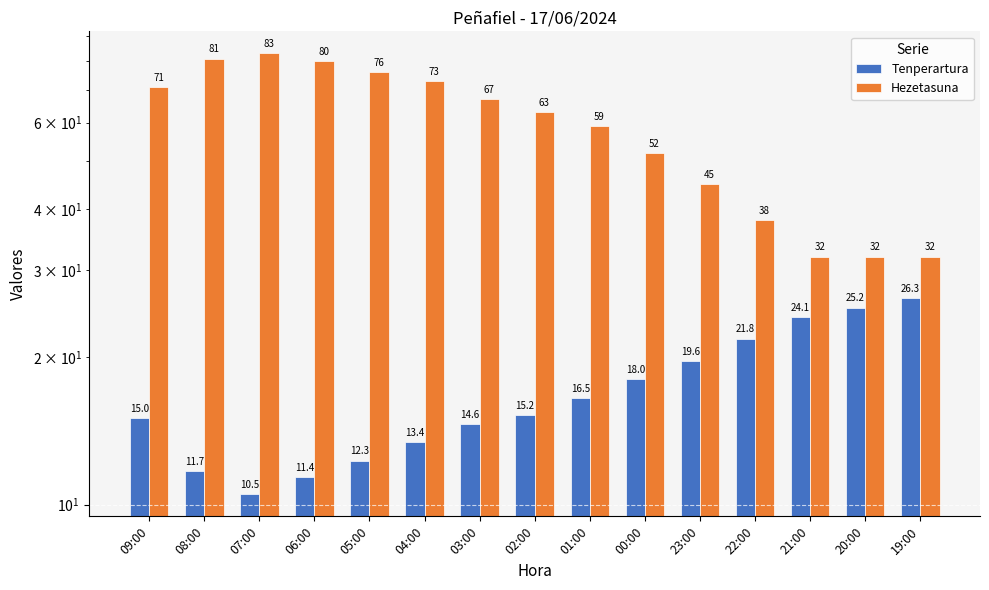

True or false: Tenperartura has a value of 11.4 at 06:00.

True